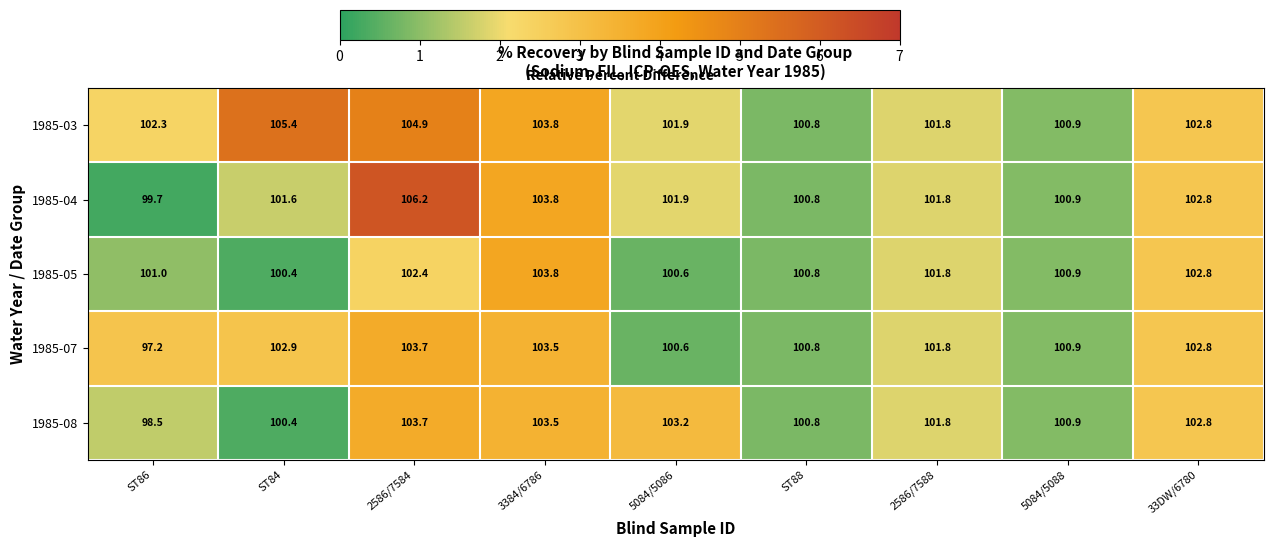

At which label is 1985-08 closest to 101?

5084/5088